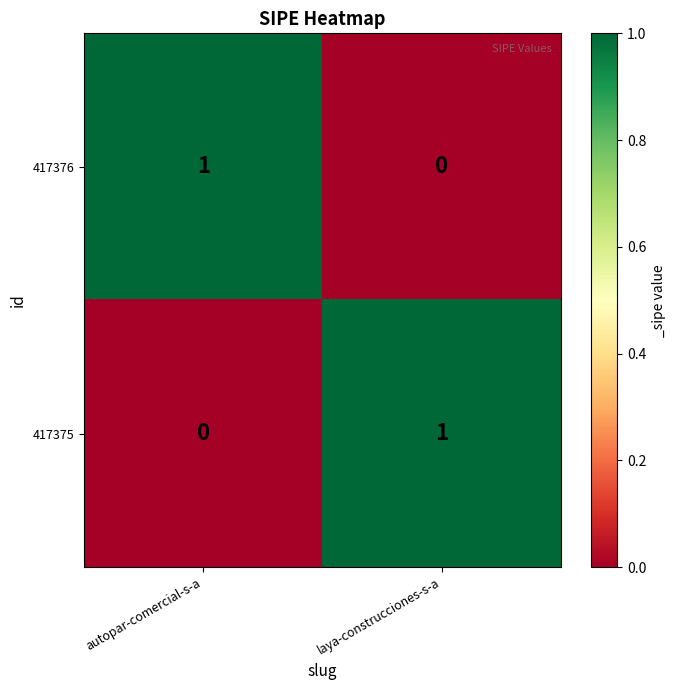

The 417375 series shows 0 at autopar-comercial-s-a. True or false?

True